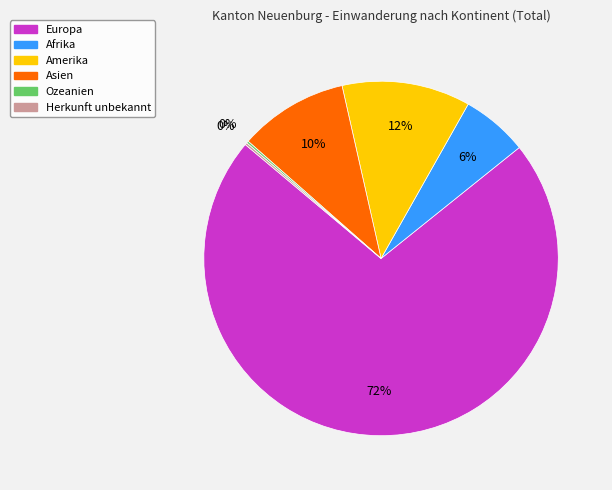

Is it true that Asien is 4% of the pie?

False